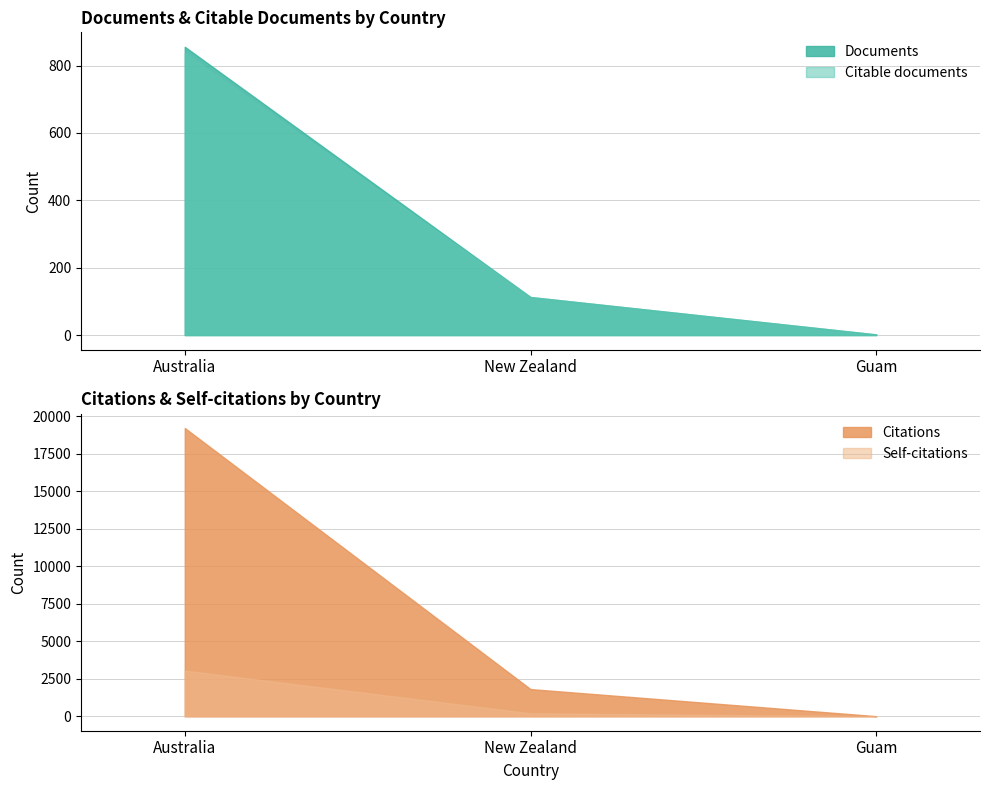

Count the number of data series in this chart.

4